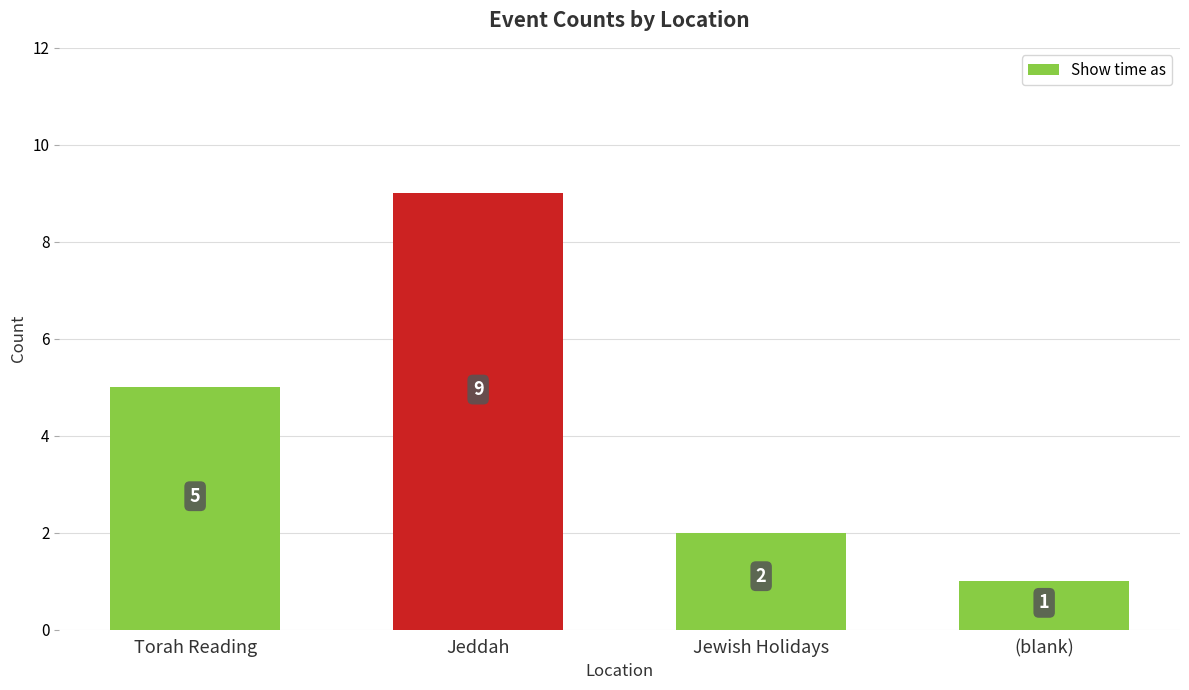

What is the change in value from Torah Reading to (blank)?

-4